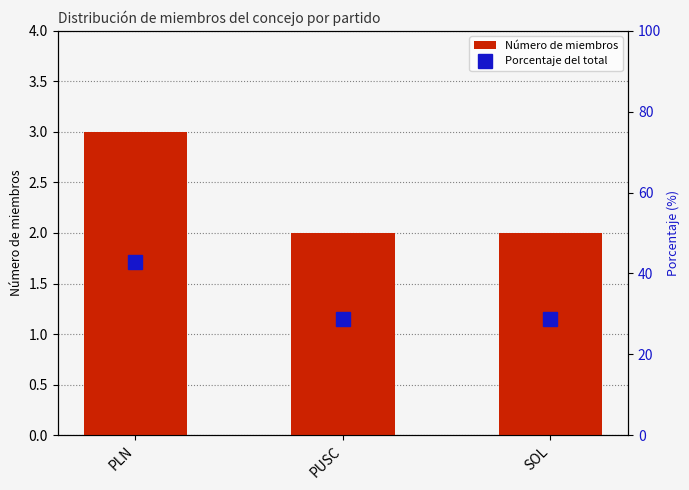

Reading right to left, list all the values displayed in this chart.

Número de miembros: SOL=2.0	PUSC=2.0	PLN=3.0
Porcentaje del total: SOL=28.6	PUSC=28.6	PLN=42.9